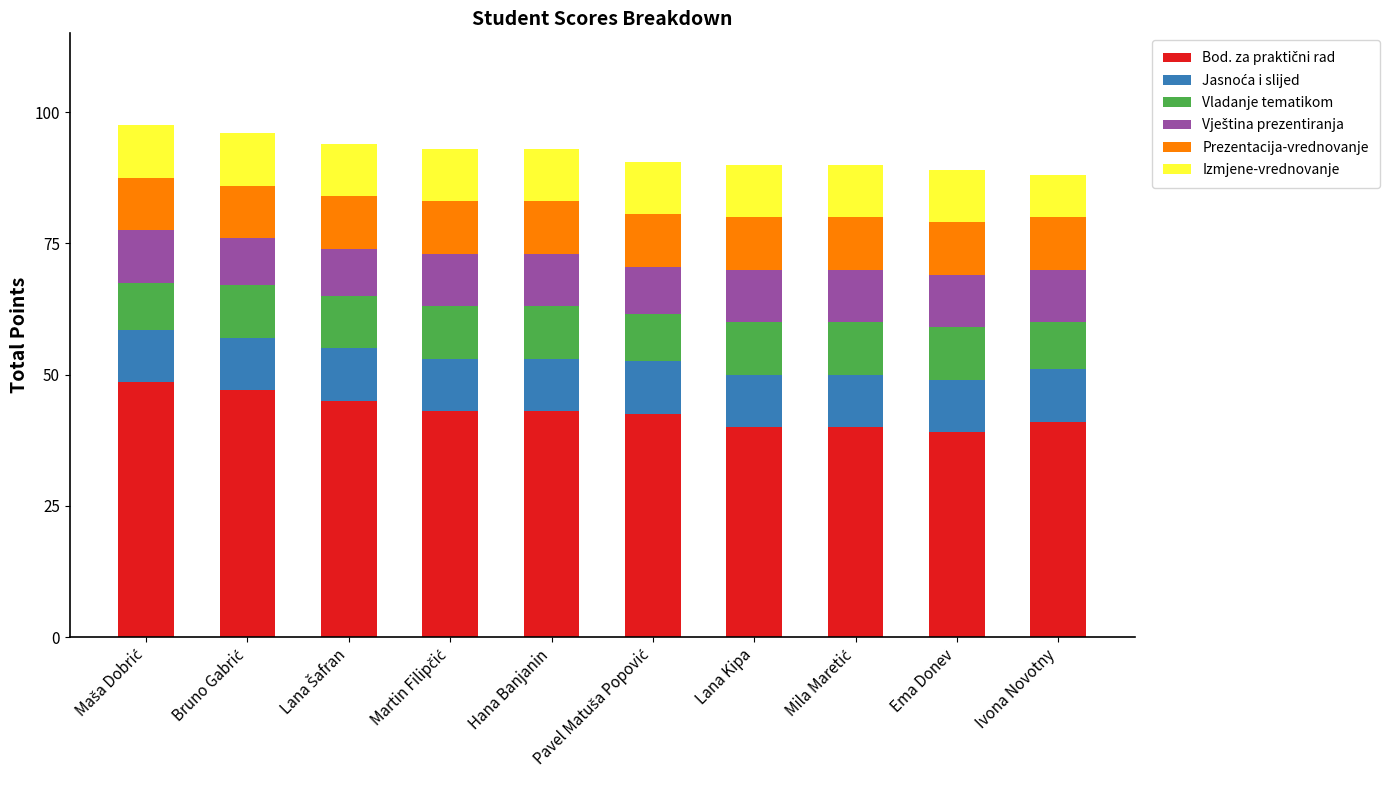

What is the total value across all series at Ivona Novotny?

88.0